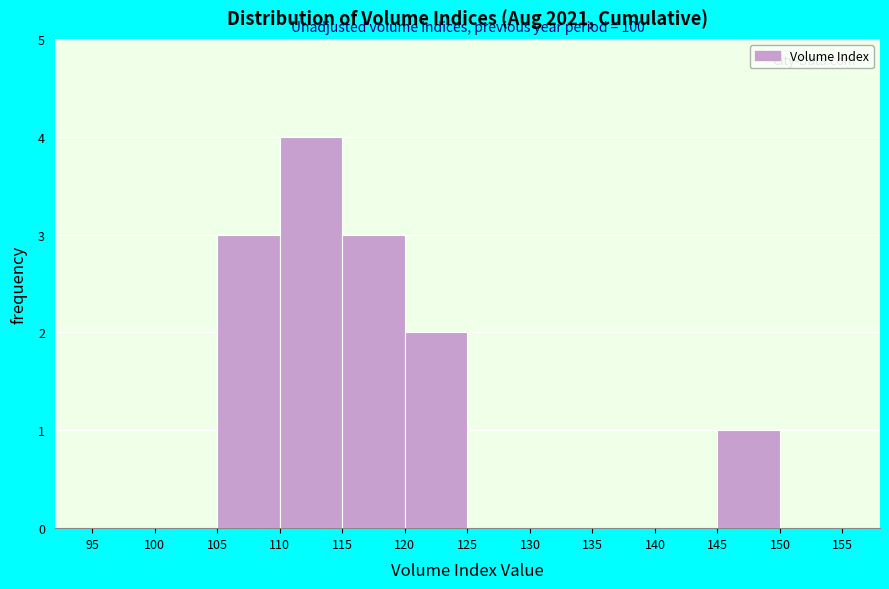

Over which range of the x-axis is the bar tallest?

110 to 115